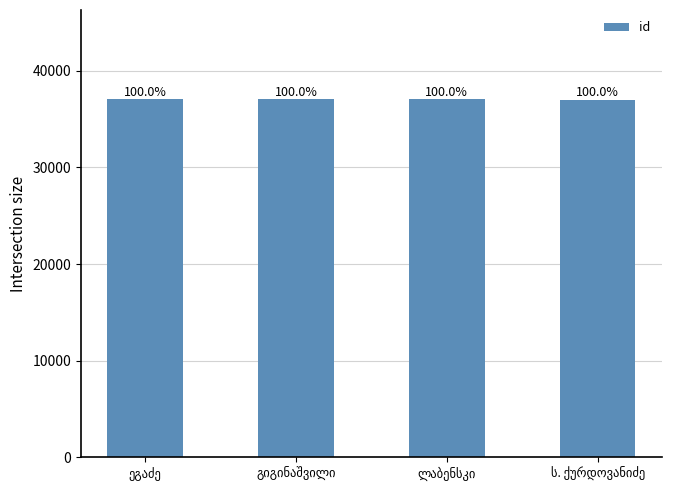

Reading left to right, extract all data points from this chart.

ეგაძე=37040	გიგინაშვილი=37043	ლაბენსკი=37039	ს. ქურდოვანიძე=37038